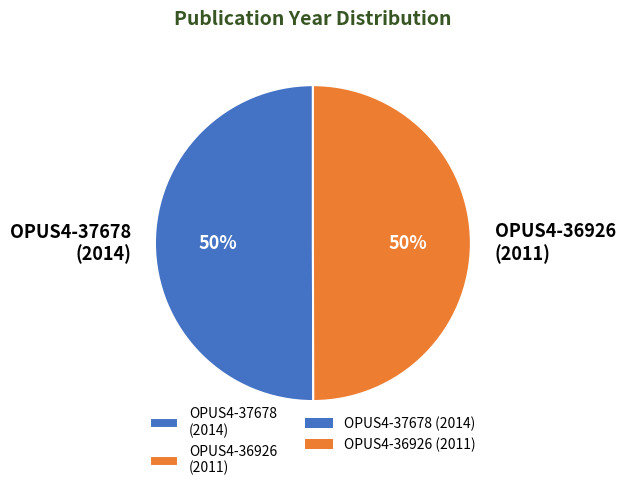

Do OPUS4-36926 (2011) and OPUS4-37678 (2014) together represent more than half of the pie?

Yes